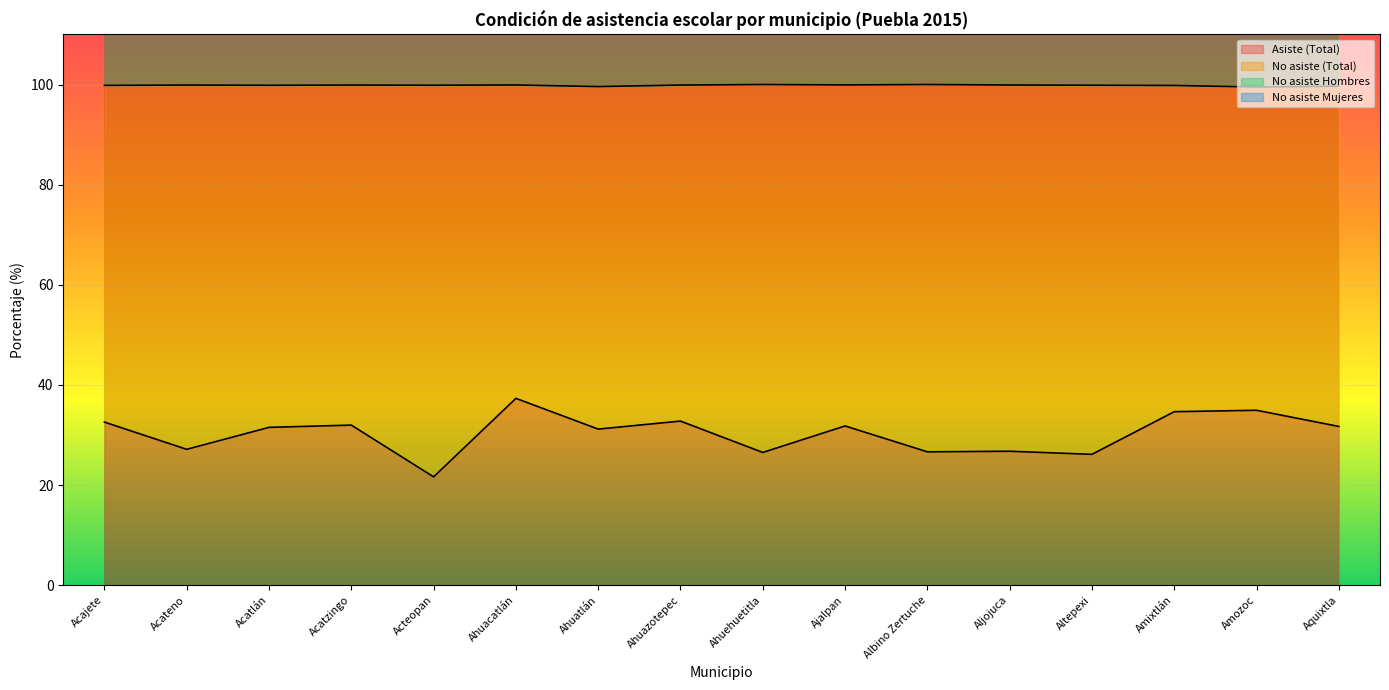

True or false: Asiste (Total) has a value of 51.6 at Acatlán.

False